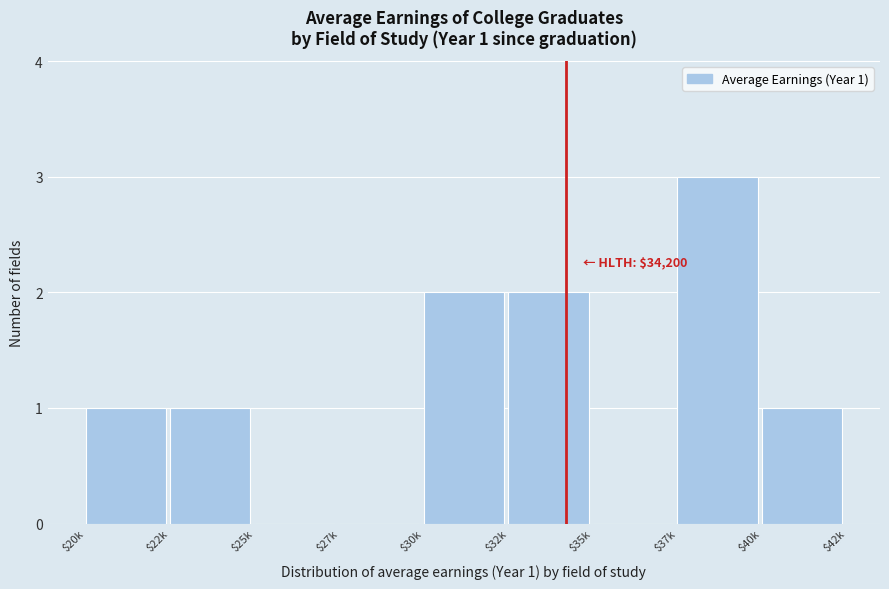

Is it true that the value at $30k is 1?

False